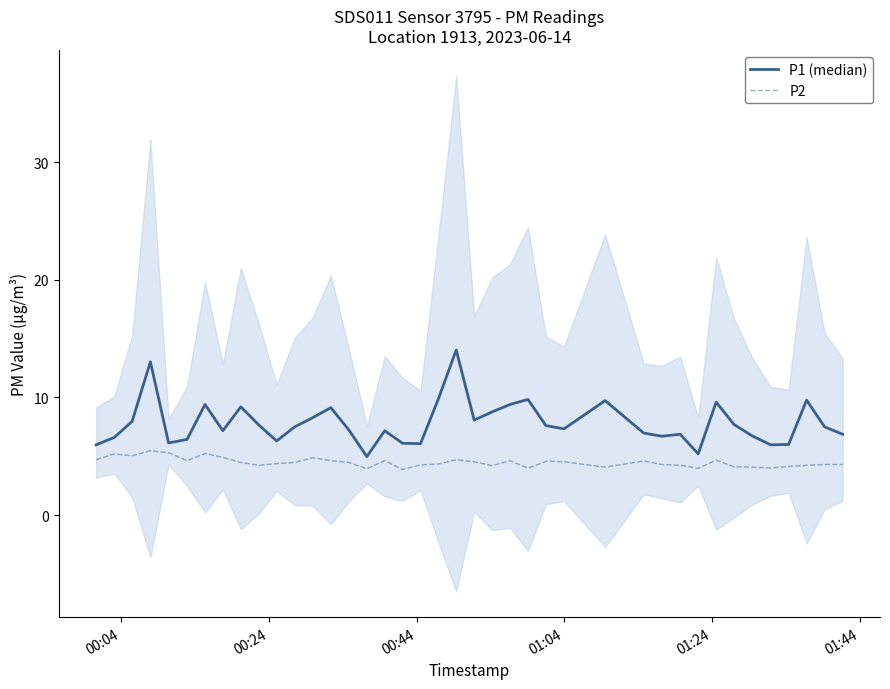

What is the sum of all P1 (median) values?

312.8